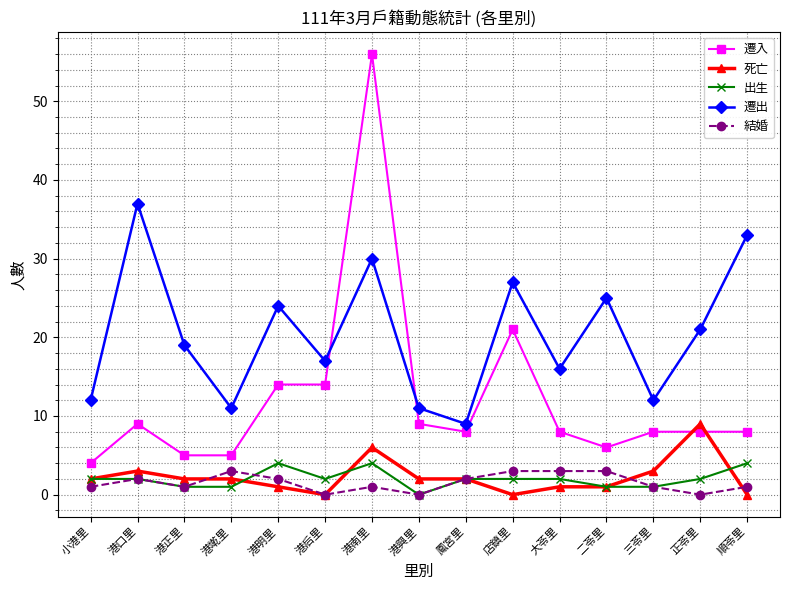

Rank the series by their maximum value, from lowest to highest.

結婚, 出生, 死亡, 遷出, 遷入